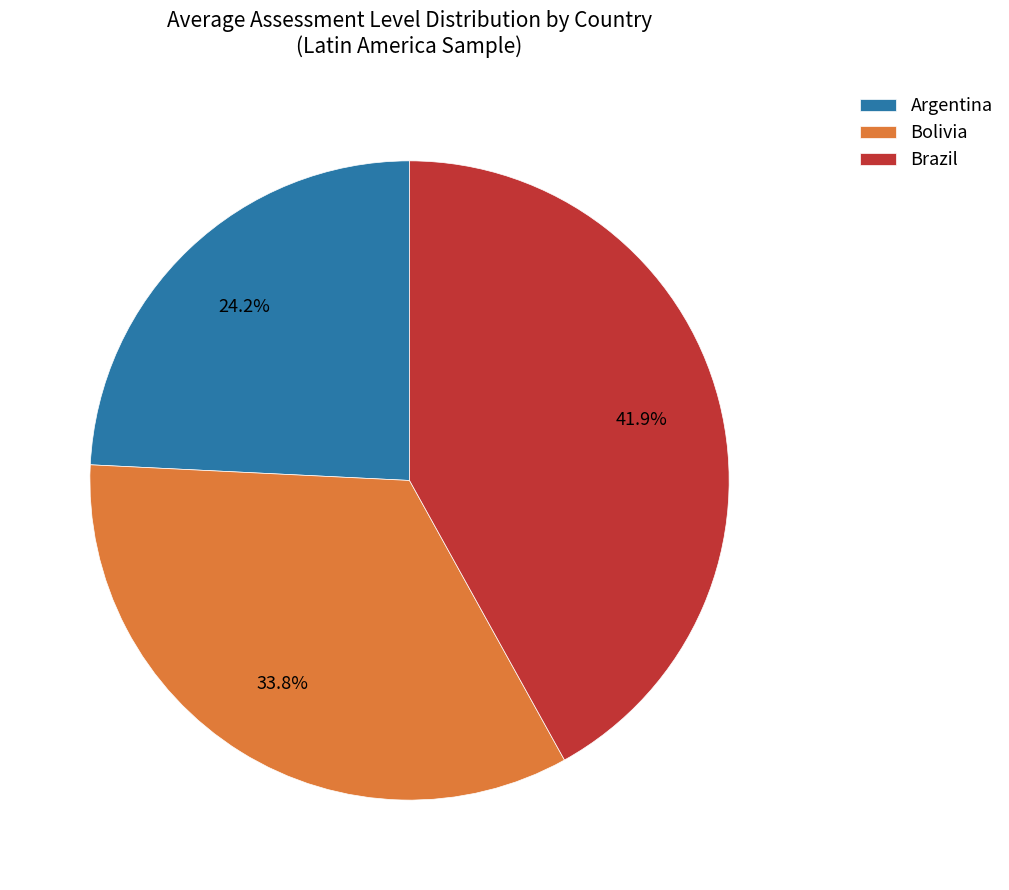

Which category has the biggest portion of the pie?

Brazil